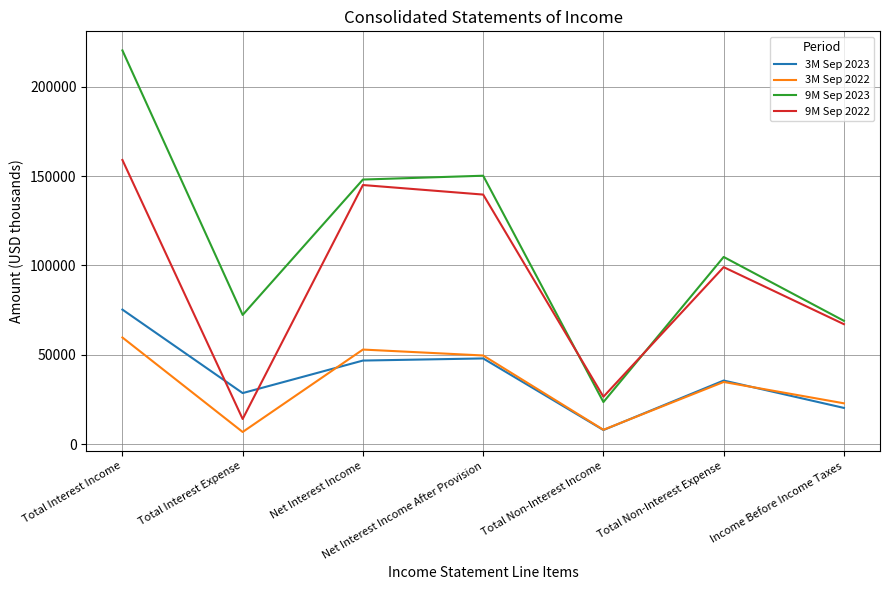

What is the difference between the highest and lowest values at Net Interest Income?

101330